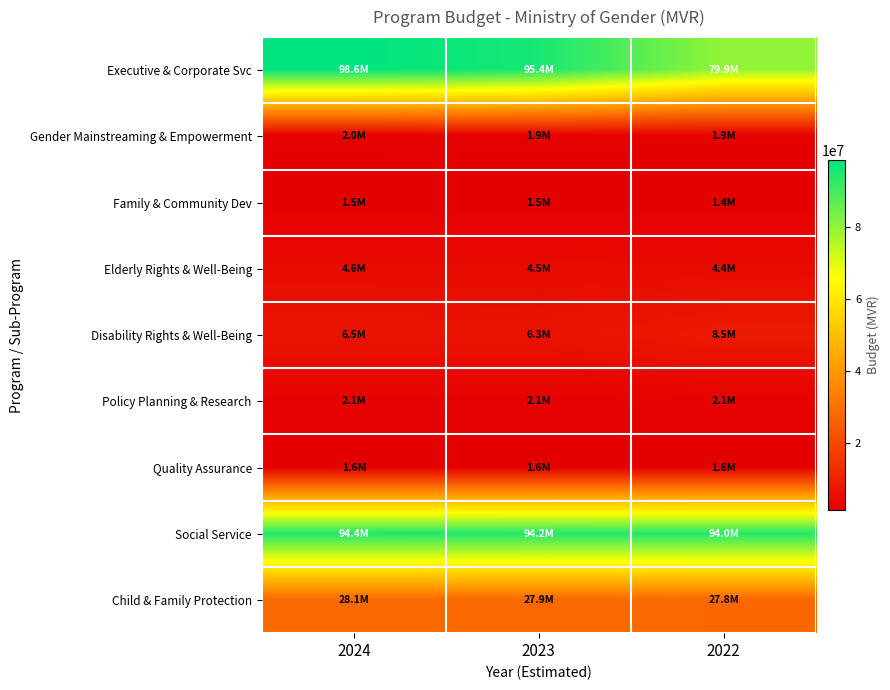

Count the number of data series in this chart.

9